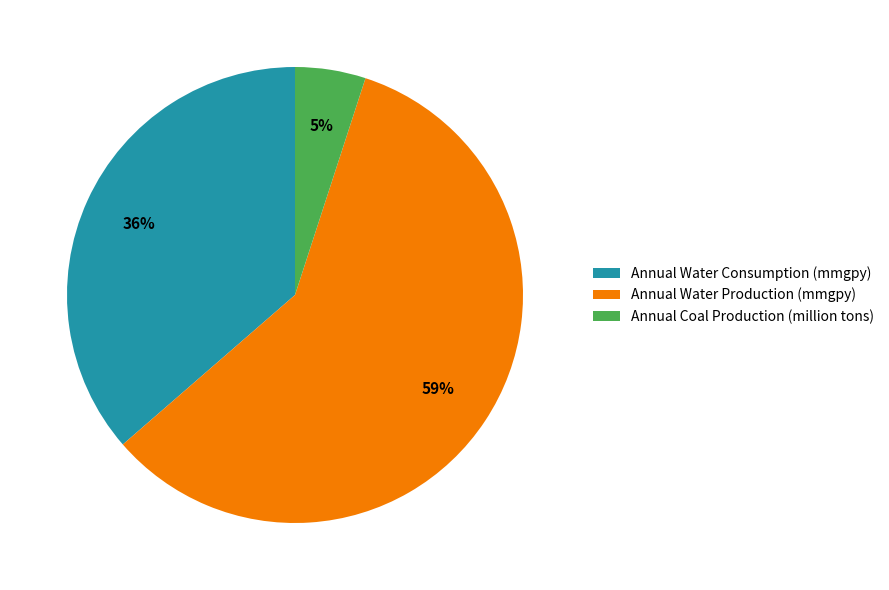

To the nearest percent, what percentage of the pie is Annual Water Production (mmgpy)?

59%